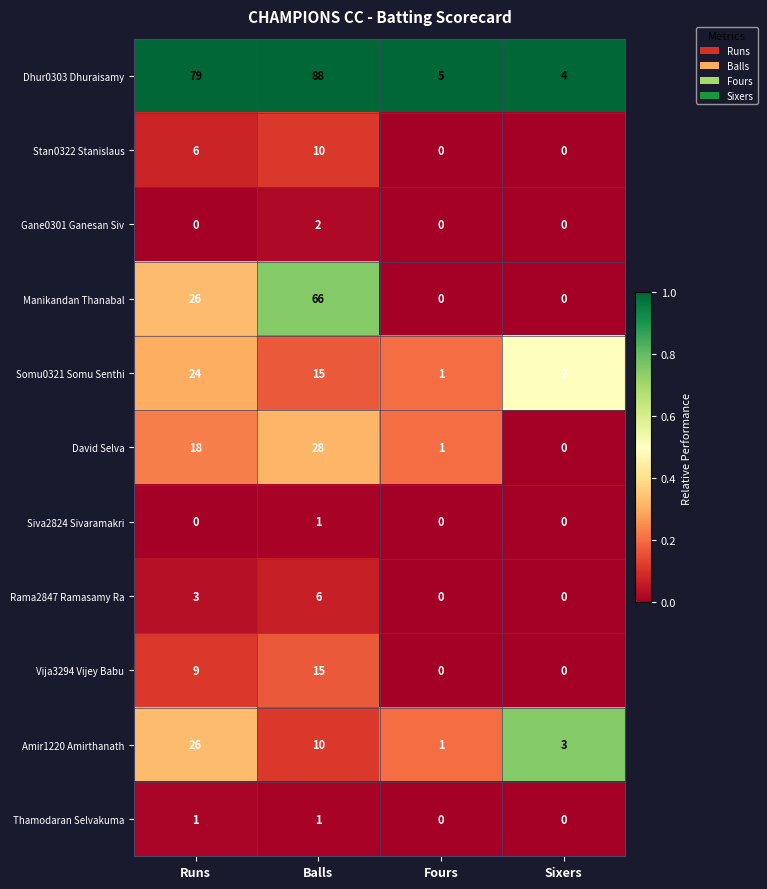

How many Thamodaran Selvakuma values are between 0 and 1?

4